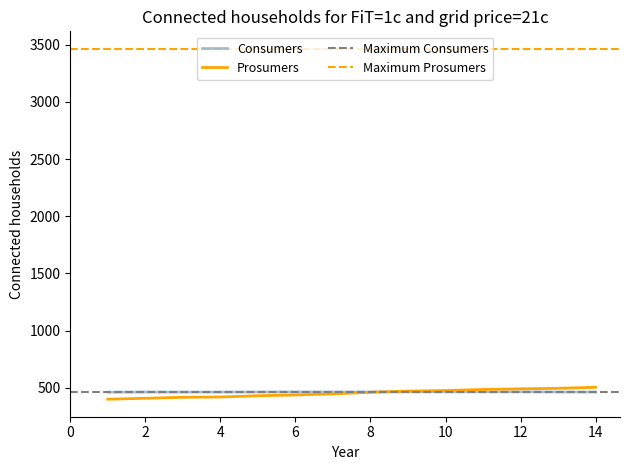

What is the minimum value for Consumers?

461.8